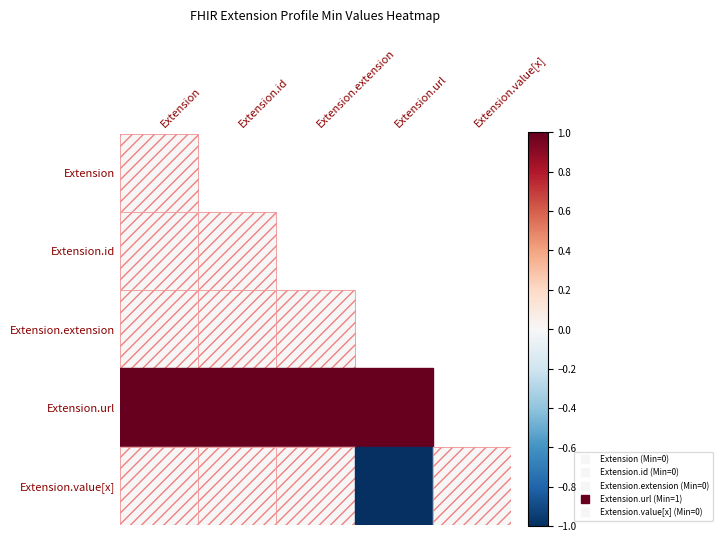

At which category is the sum across all series the highest?

Extension.extension